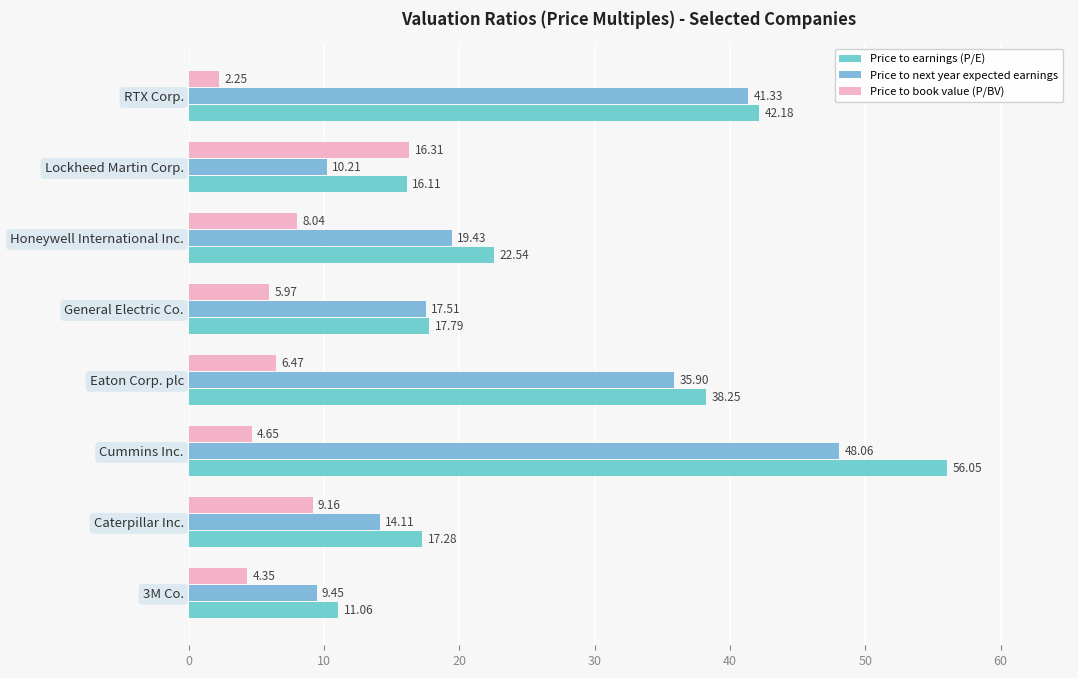

How many values in the Price to book value (P/BV) series are below 6?

4